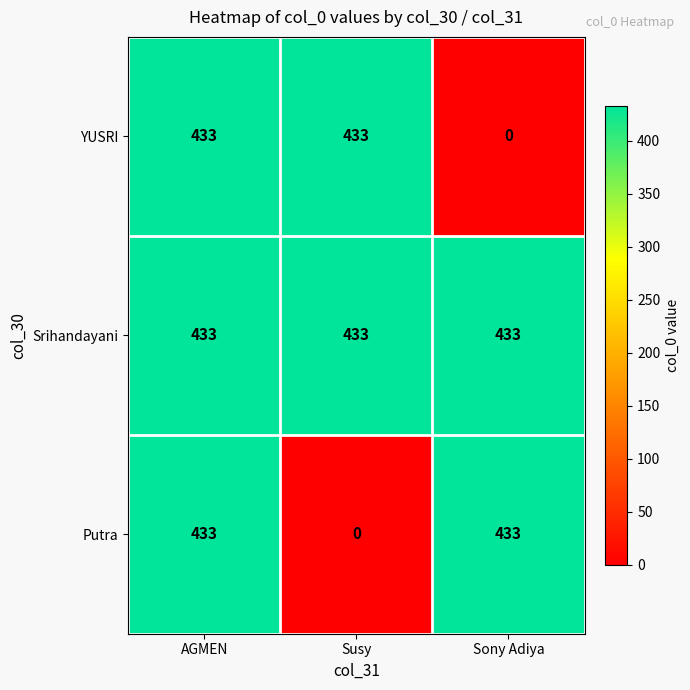

Which series has the largest total across all categories?

Srihandayani